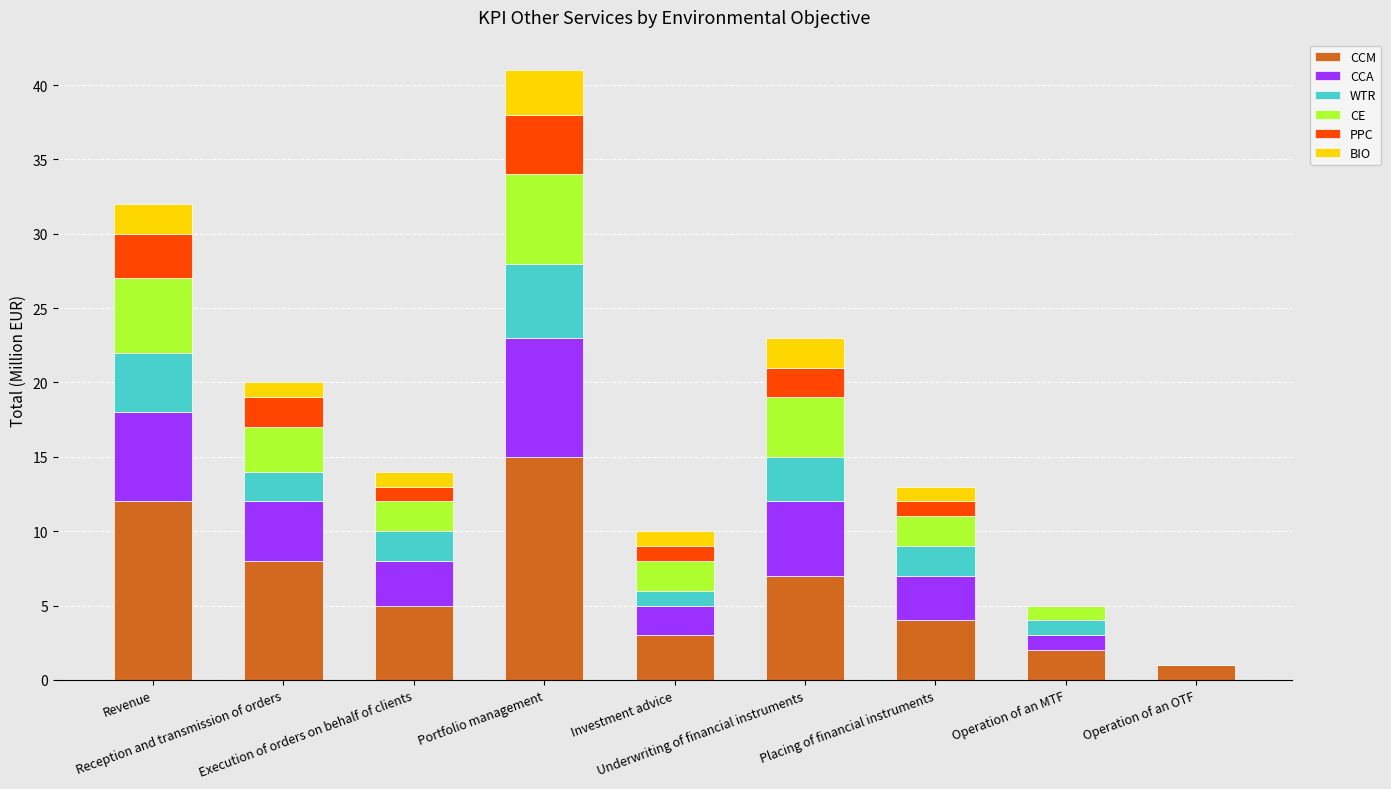

What is the highest value of the CCM series?

15